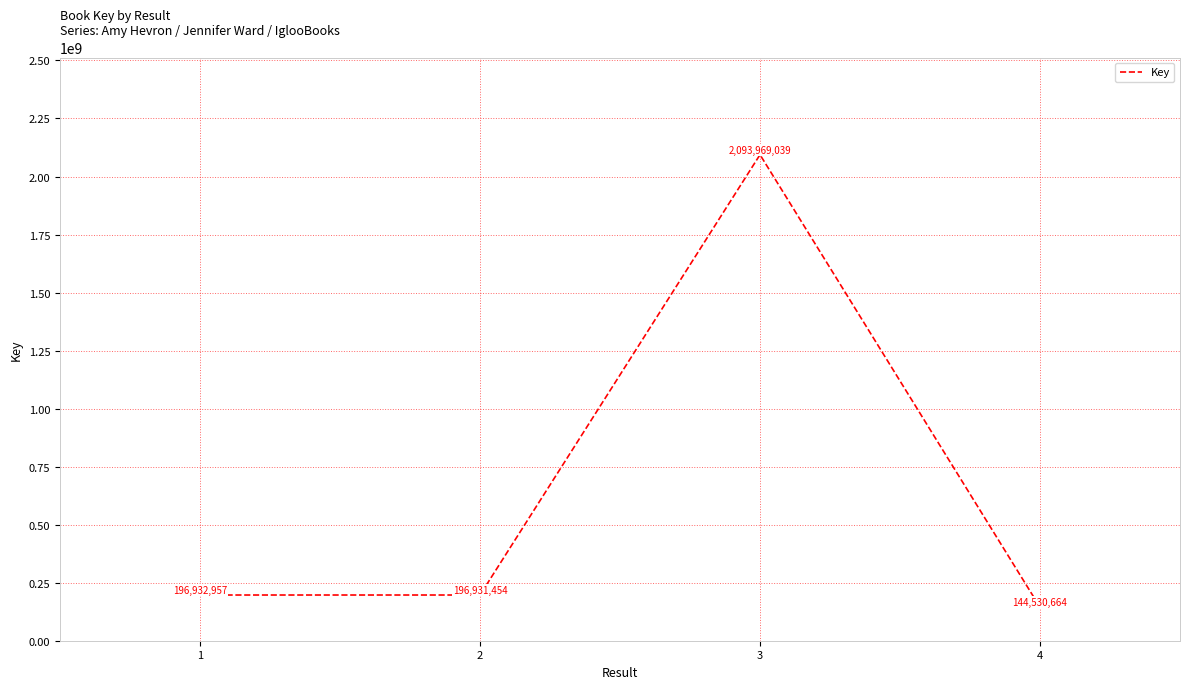

At which category does the data reach its first local valley?

2